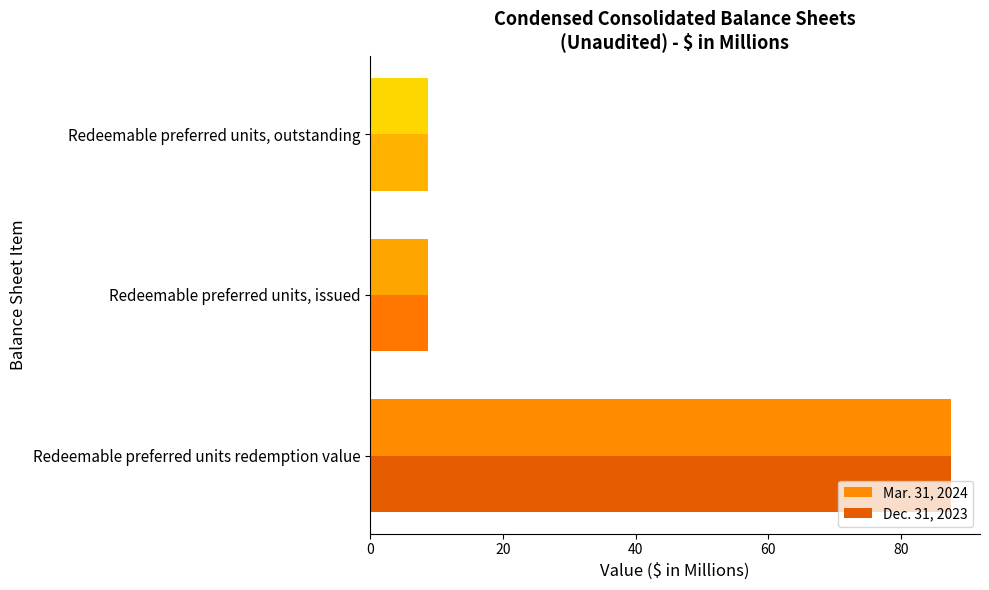

What is the difference between the Dec. 31, 2023 values at Redeemable preferred units redemption value and Redeemable preferred units, issued?

78.7